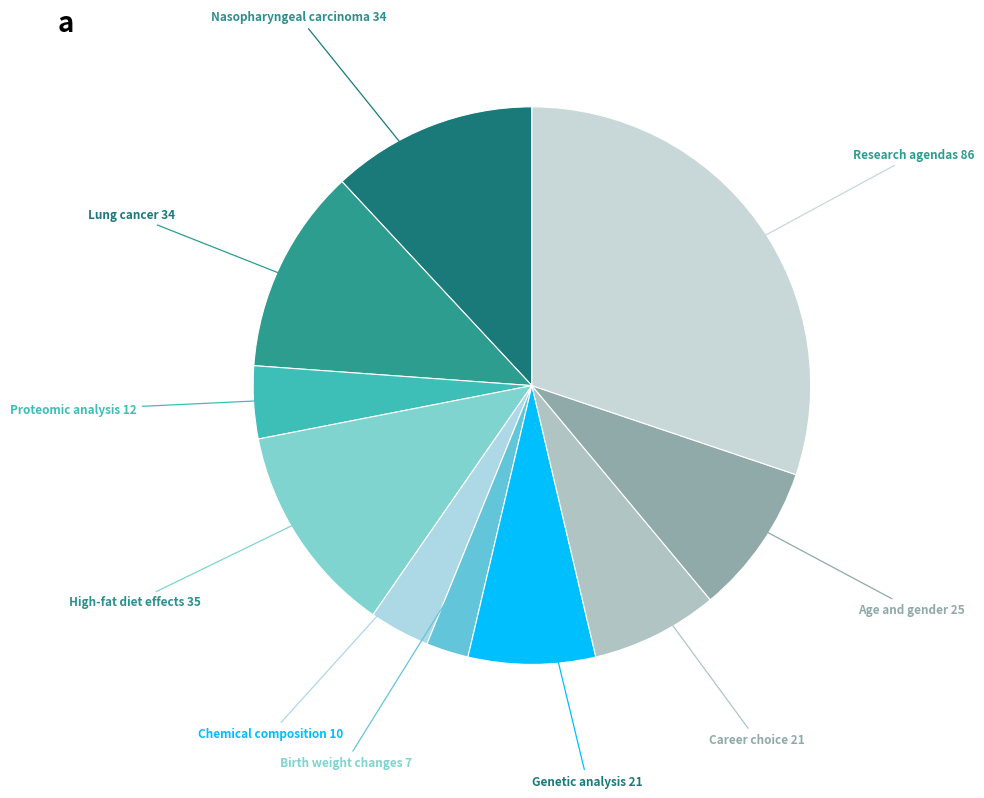

To the nearest percent, what is the difference between the largest and smallest slice percentages?

28%